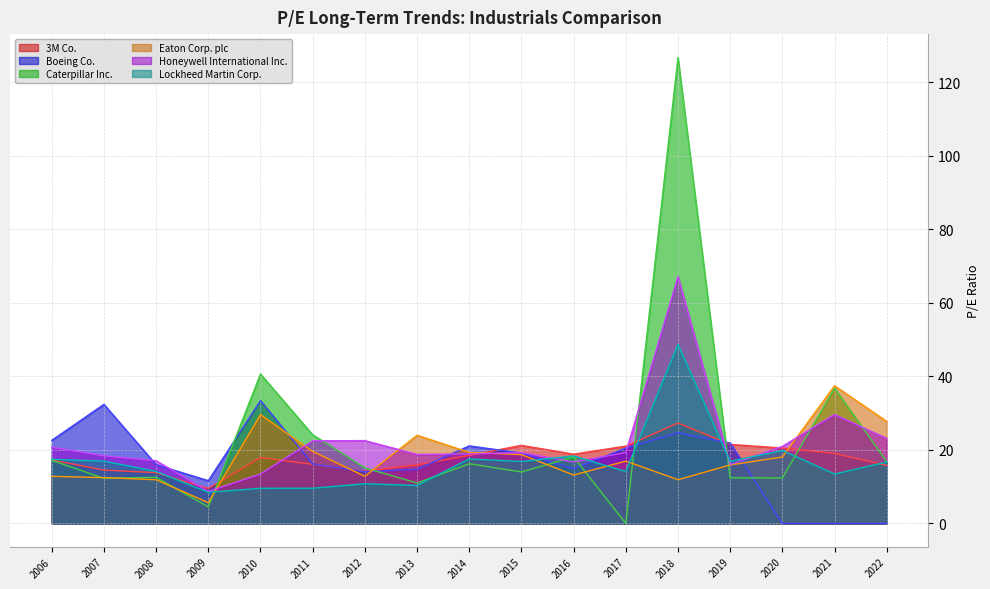

Between 2014 and 2022, which series saw the biggest shift?

Boeing Co.